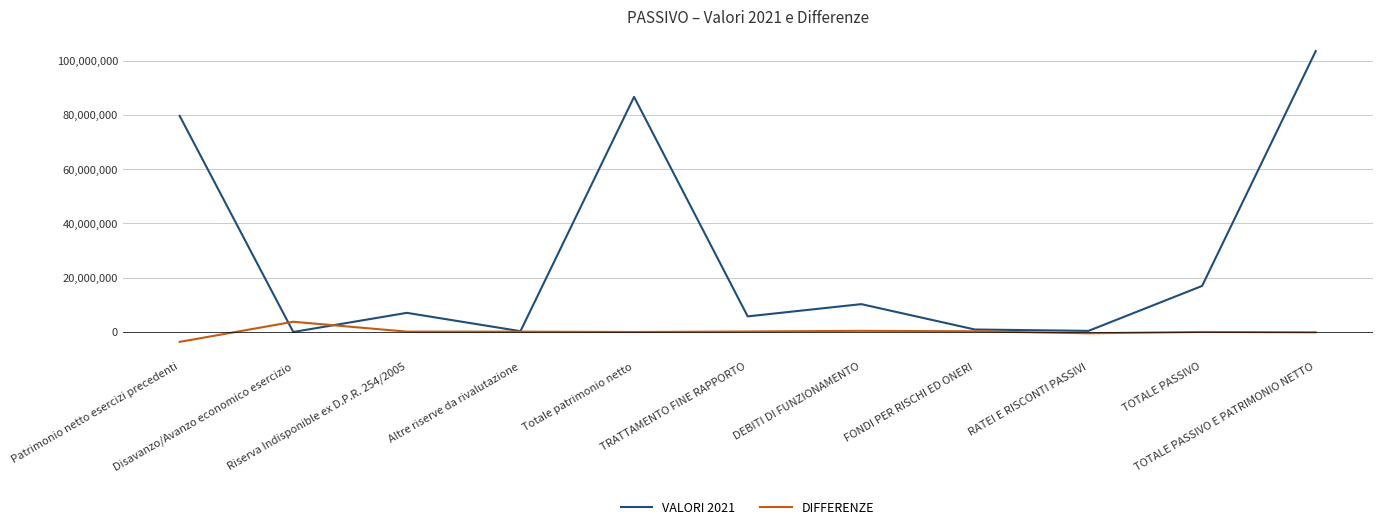

Which series has the largest total across all categories?

VALORI 2021